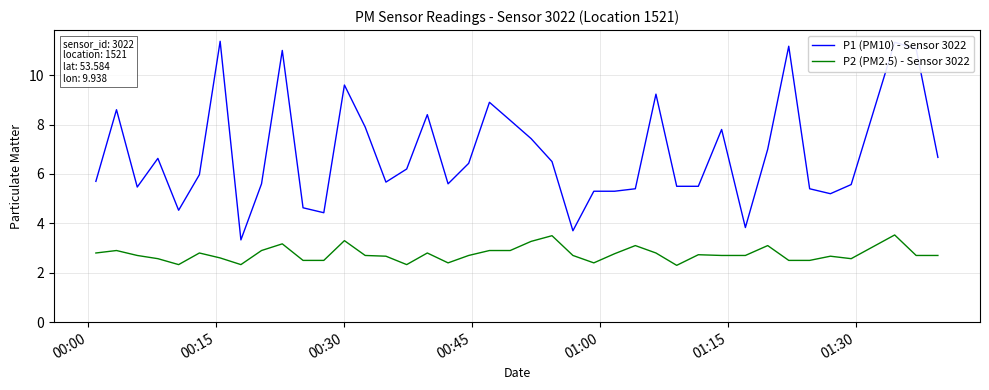

True or false: P2 (PM2.5) - Sensor 3022 and P1 (PM10) - Sensor 3022 cross at least once.

False